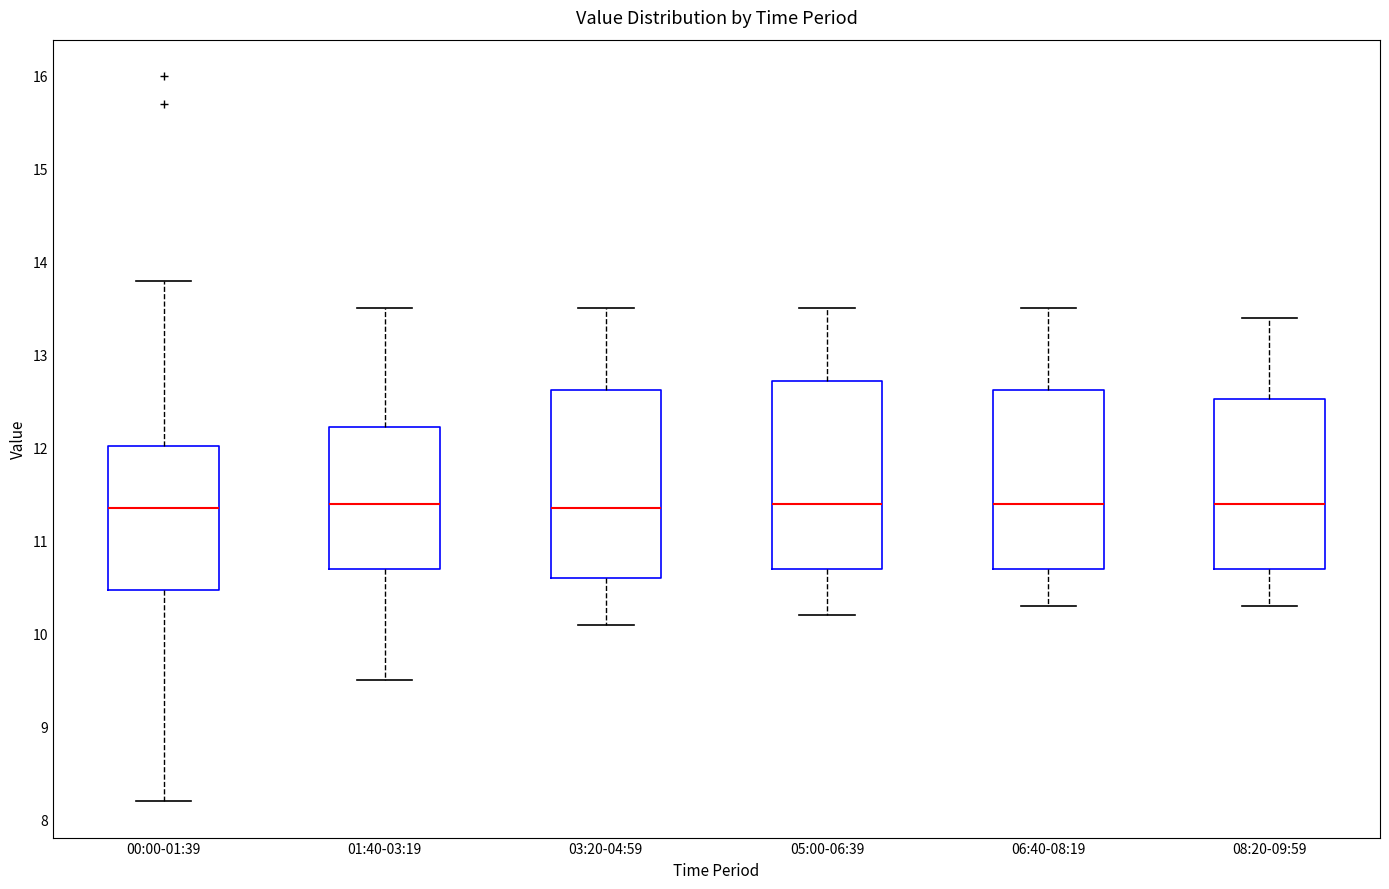

Reading left to right, transcribe this box plot: for each box, give where its median line is, the range the box spans, and where its two whiskers end, as read against the y-axis. The values are not printed on the chart, so give them approximately, as read against the axis.

00:00-01:39: median 11.4, box 10.5 to 12.0, whiskers 8.2 to 13.8
01:40-03:19: median 11.4, box 10.7 to 12.2, whiskers 9.5 to 13.5
03:20-04:59: median 11.4, box 10.6 to 12.6, whiskers 10.1 to 13.5
05:00-06:39: median 11.4, box 10.7 to 12.7, whiskers 10.2 to 13.5
06:40-08:19: median 11.4, box 10.7 to 12.6, whiskers 10.3 to 13.5
08:20-09:59: median 11.4, box 10.7 to 12.5, whiskers 10.3 to 13.4